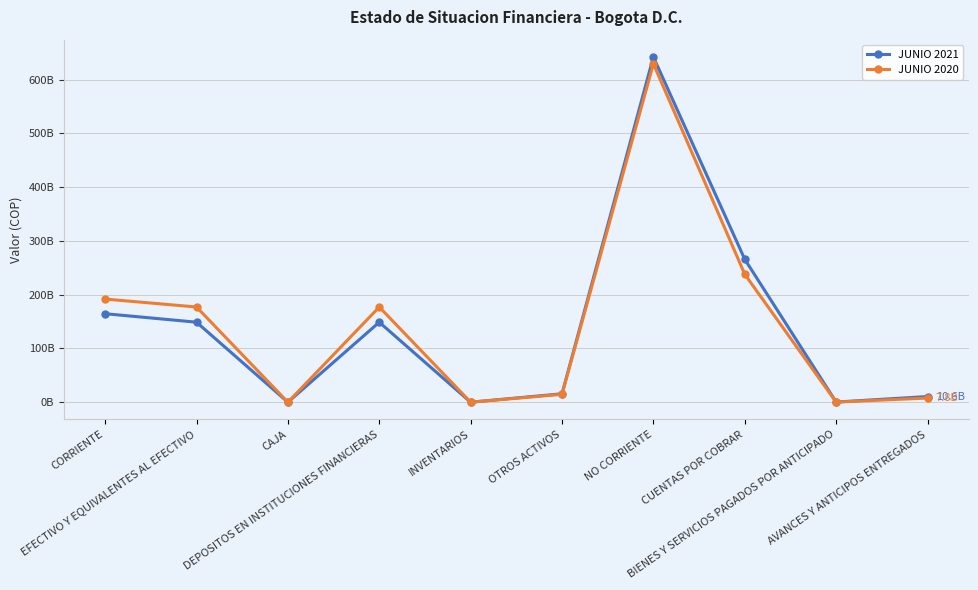

What is the value of the JUNIO 2021 point at the 7th from the left?

642056864071